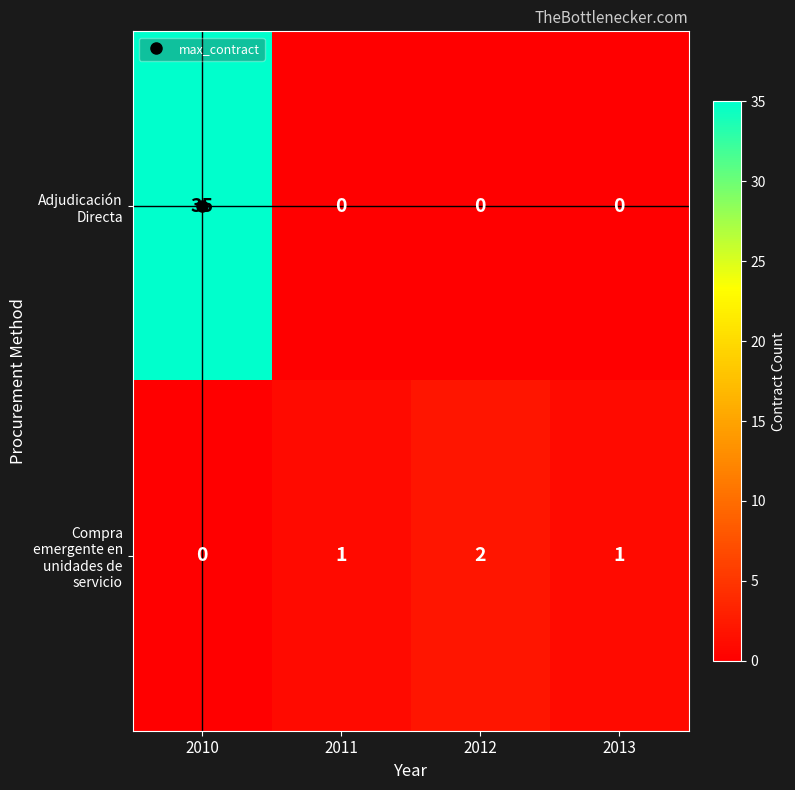

How many data points in Compra emergente en unidades de servicio are less than 1?

1